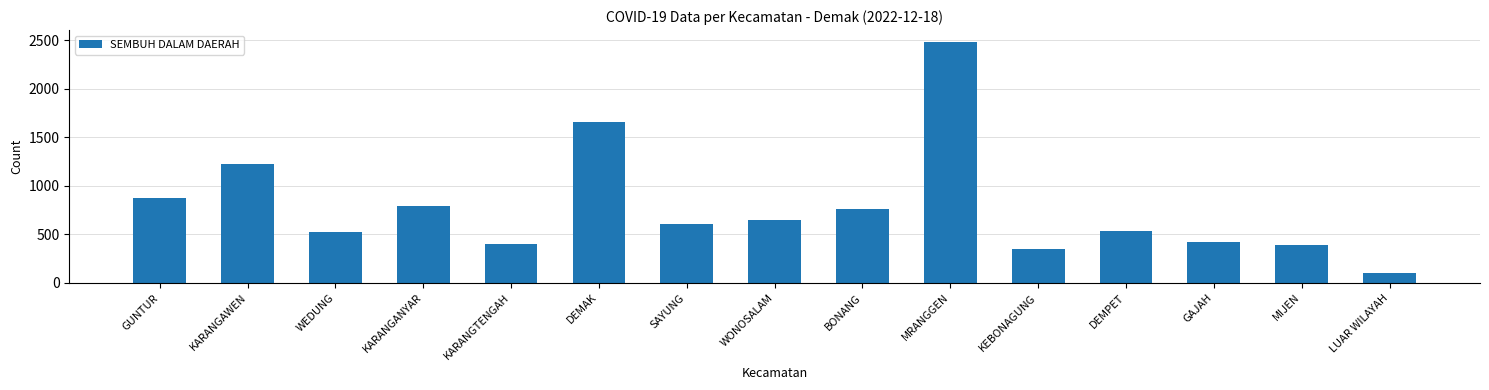

What is the label of the 1st bar from the right?

LUAR WILAYAH